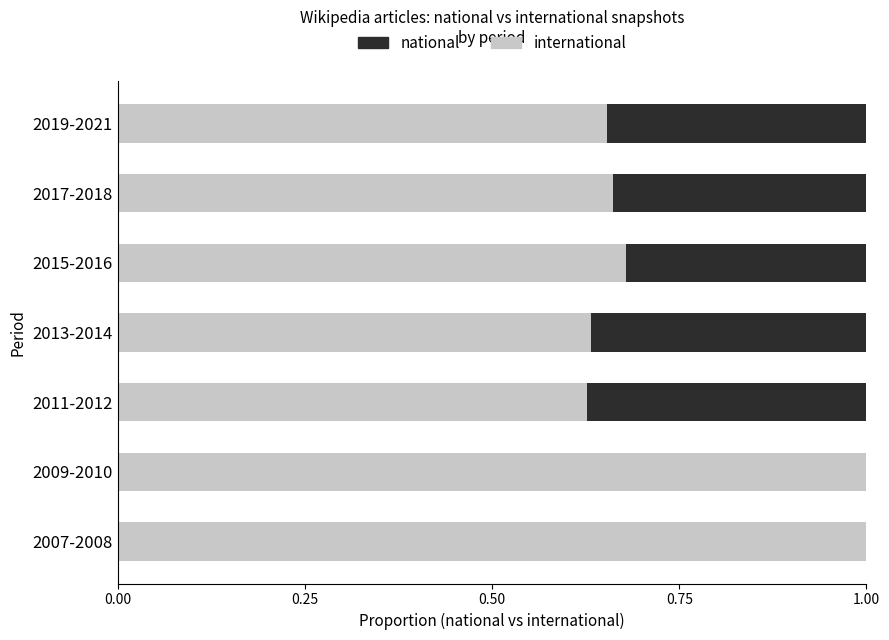

What is the total value across all series at 2015-2016?

1.0